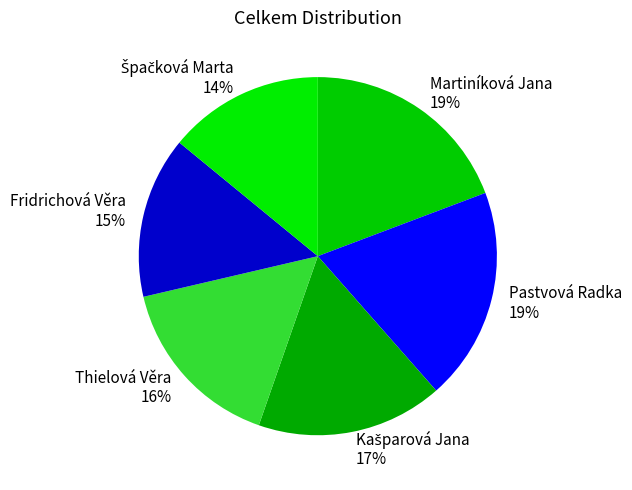

Does any single category account for the majority?

No